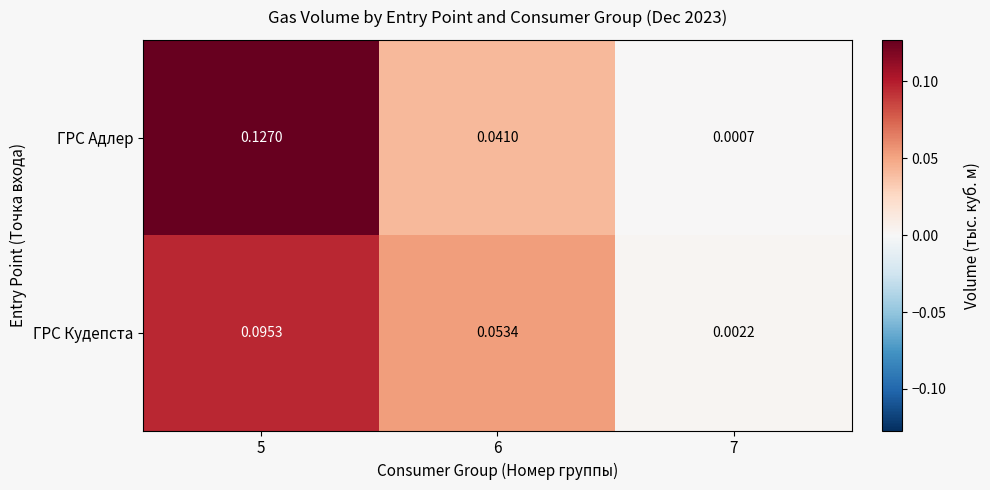

Is the value of ГРС Кудепста at 6 greater than the value of ГРС Адлер at 7?

Yes